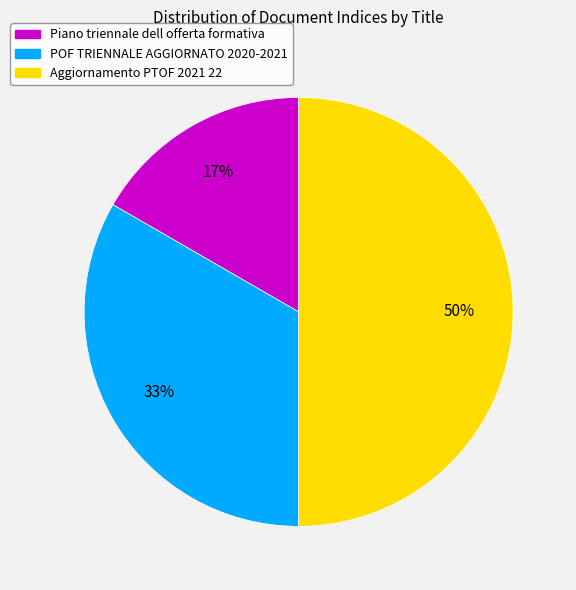

To the nearest percent, what is the average slice percentage?

33%